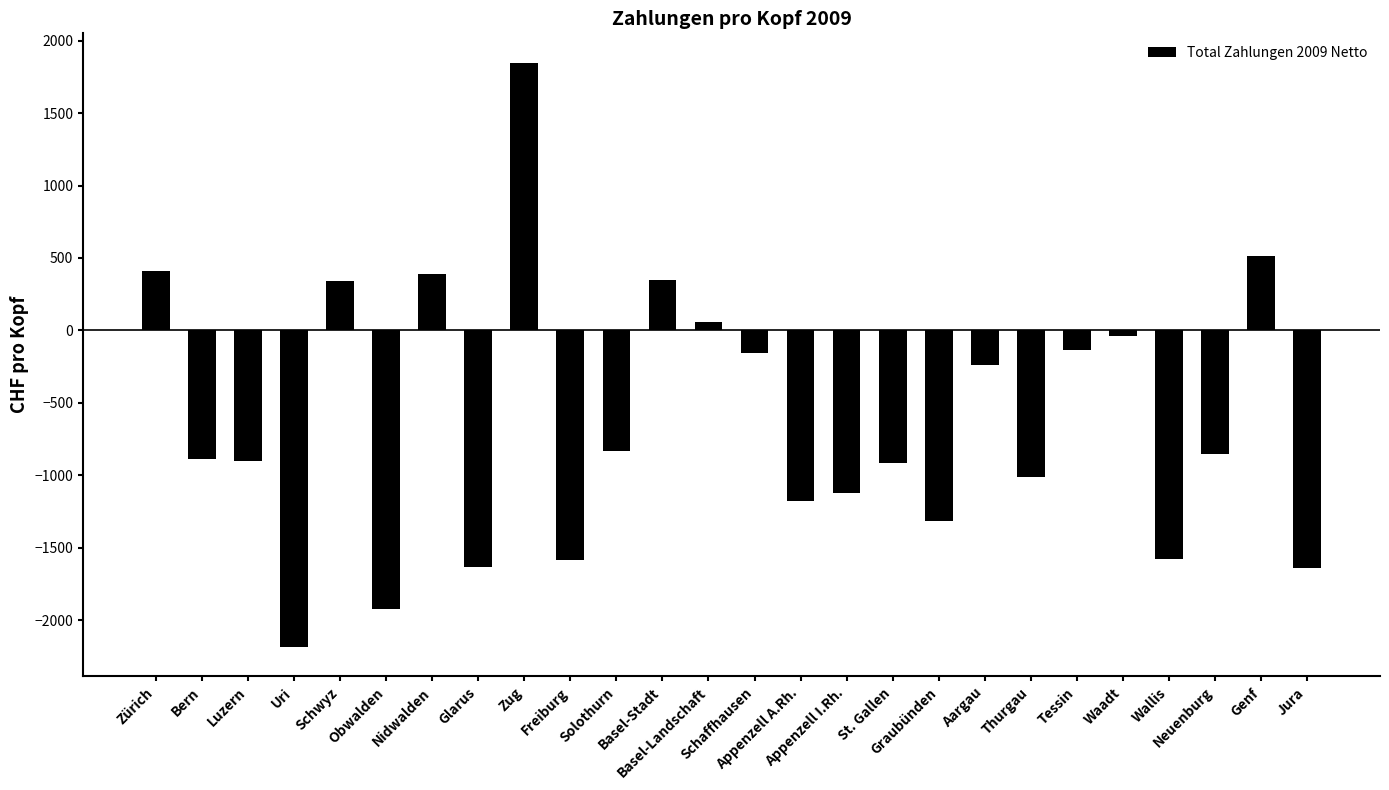

The chart shows a value of -474.0 at Freiburg. True or false?

False